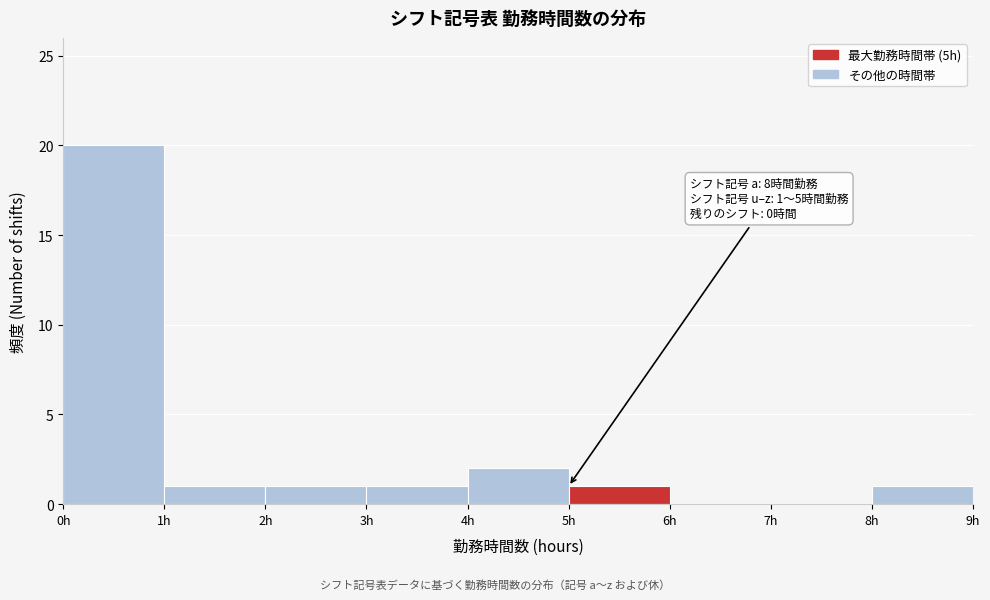

Which range on the x-axis has the tallest bar?

0 to 1